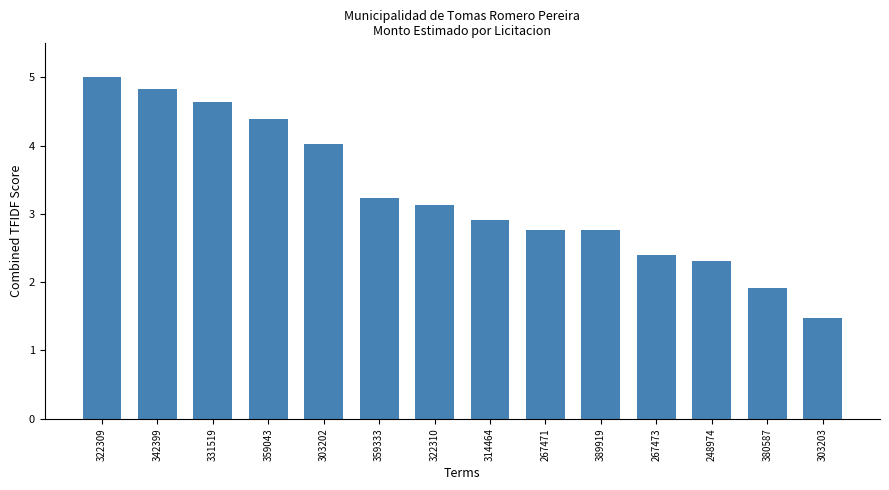

What value does the data have at 380587?

1.9